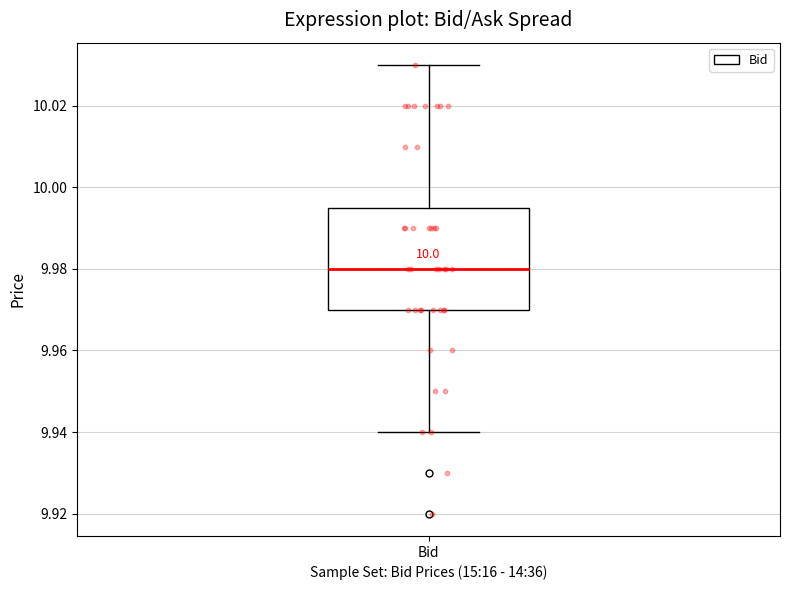

Where is the lower edge of the box for Bid on the y-axis? The values are not printed on the chart, so give them approximately, as read against the axis.

9.970